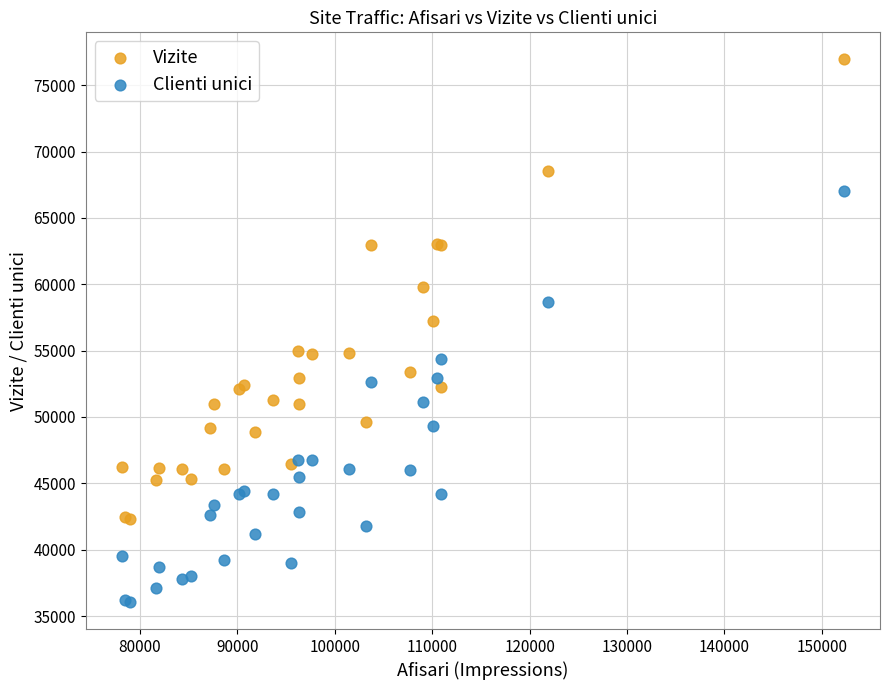

Across all series, what Y value is closest to 56502?

57219